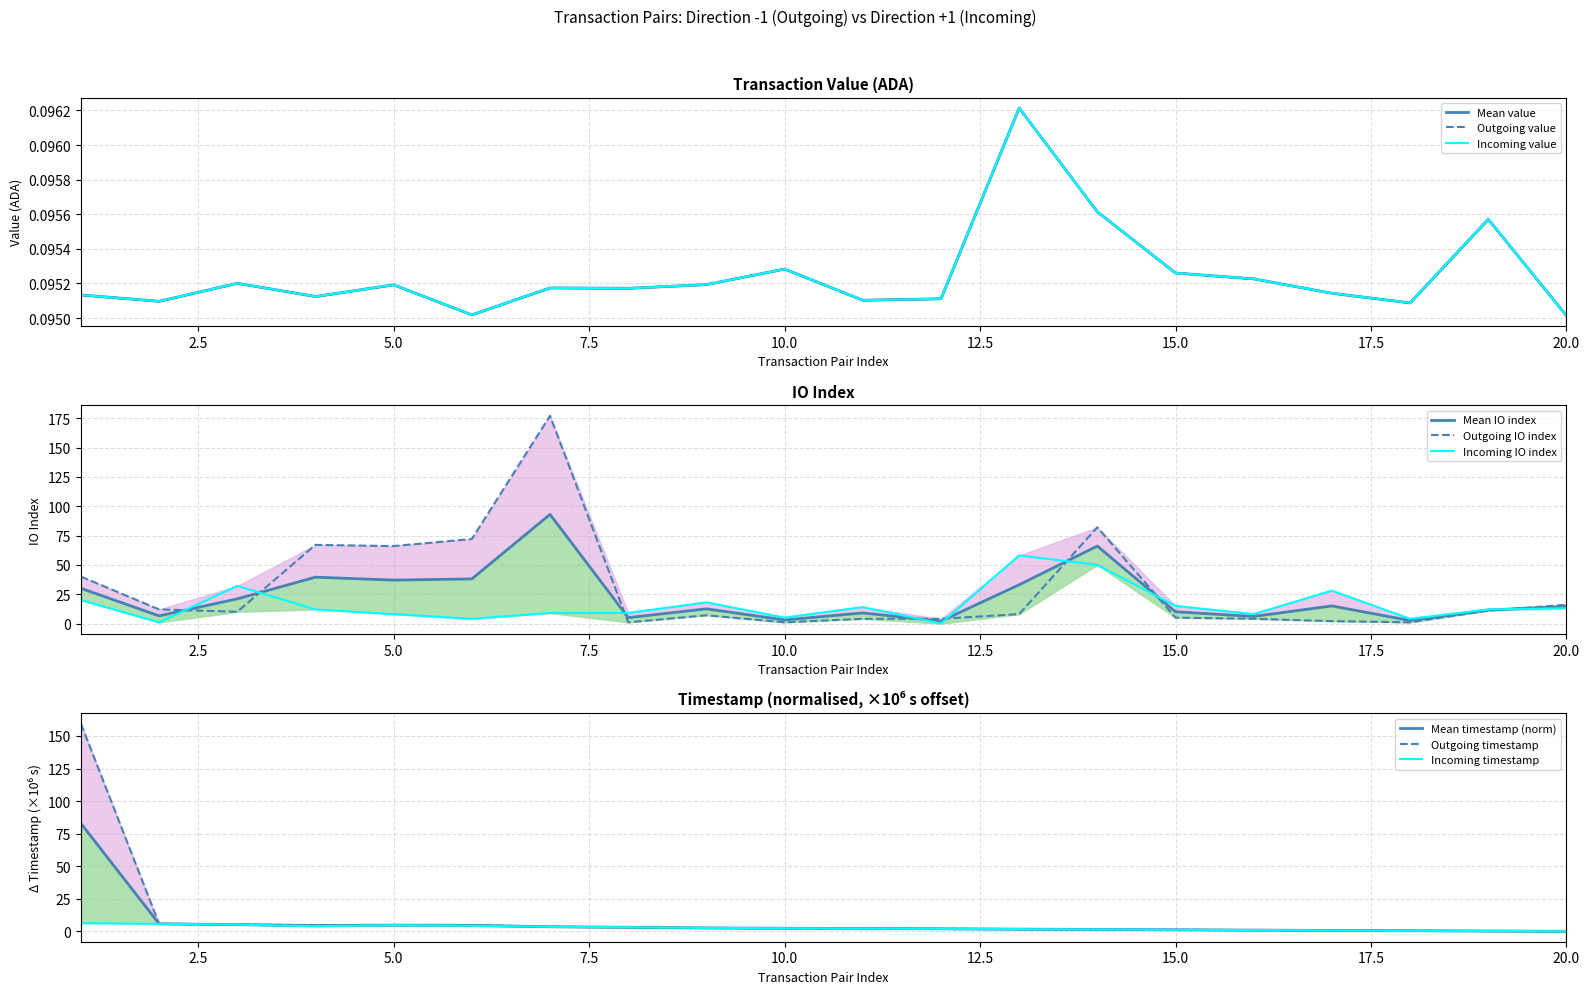

What is the sum of all incoming_value values?

1.9